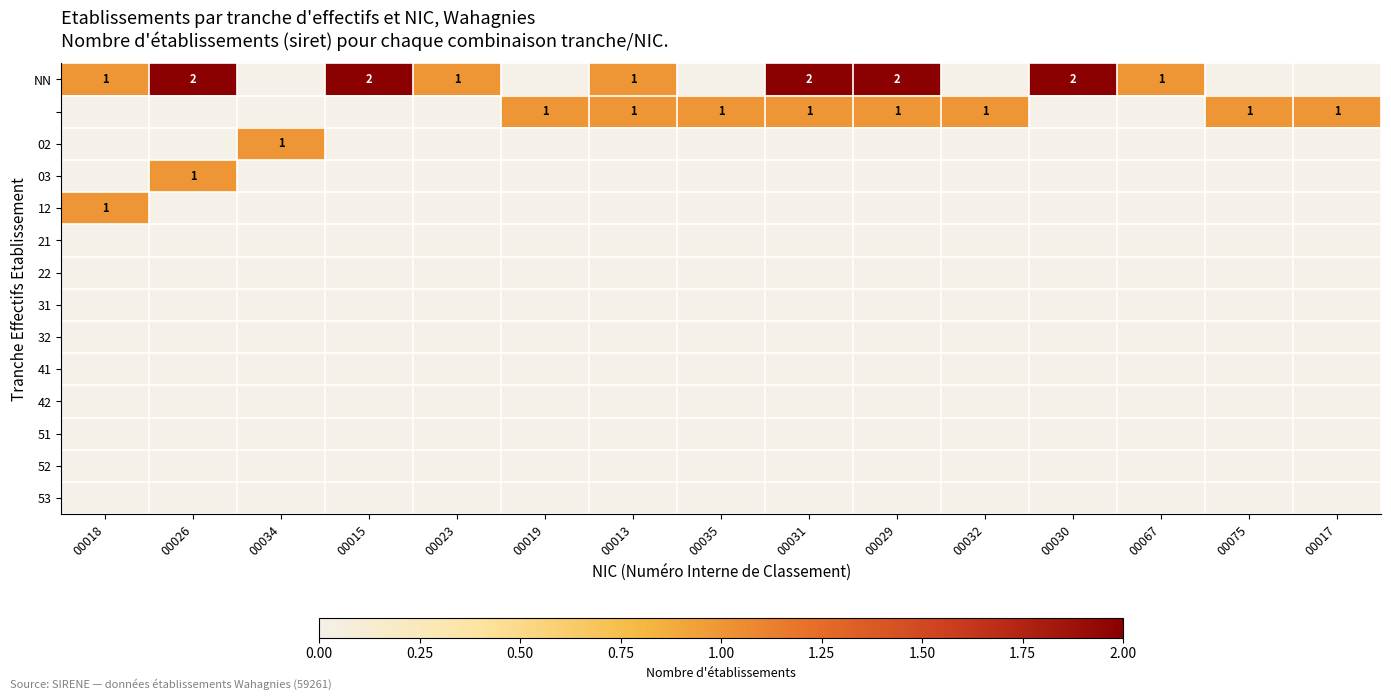

What is the greatest value displayed?

2